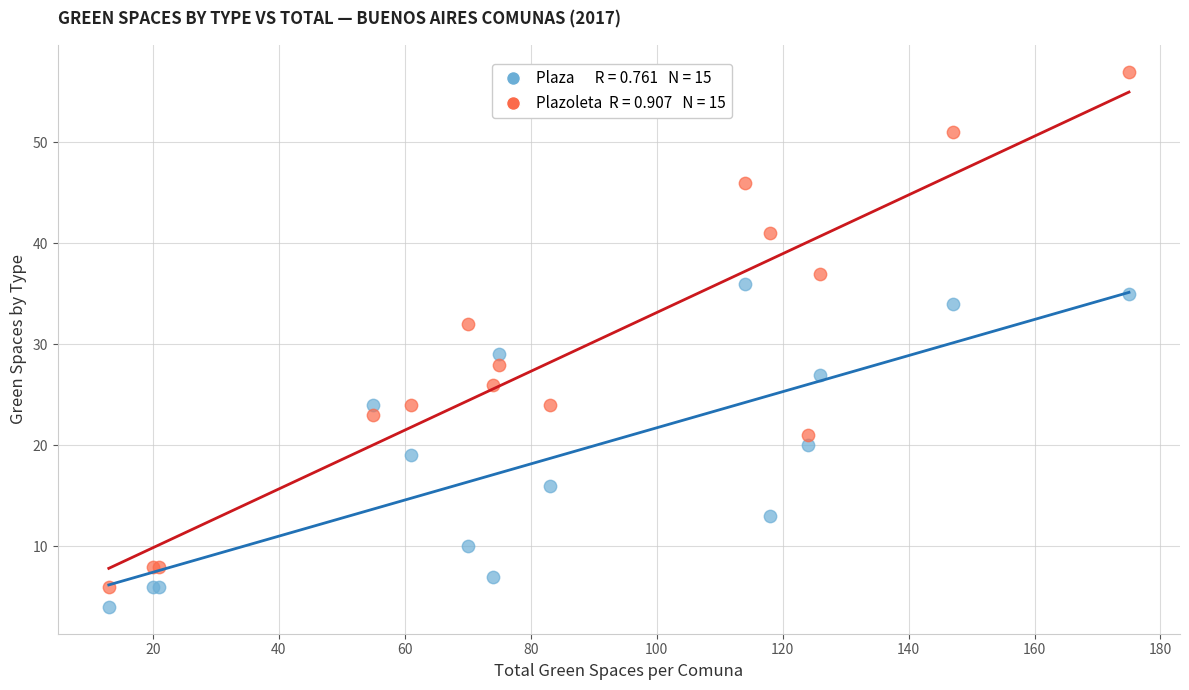

Across all series, what Y value is closest to 30?

29